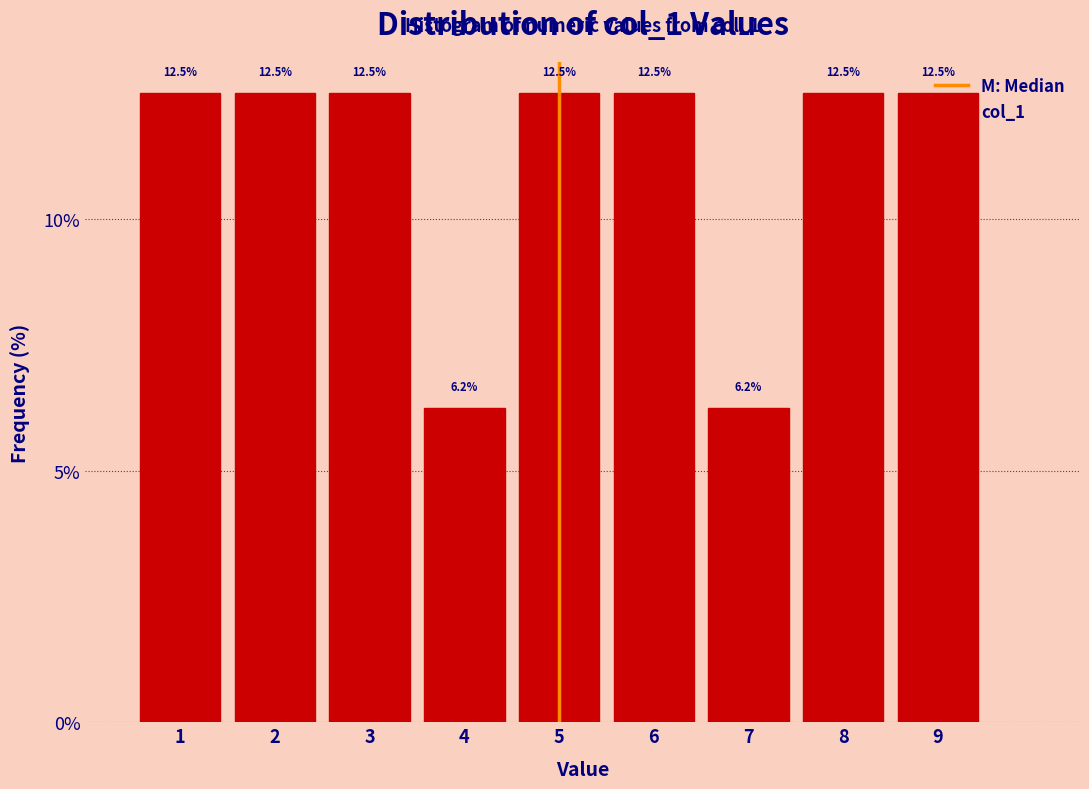

How tall is the bar that spans 6.5 to 7.5 on the x-axis?

6.2